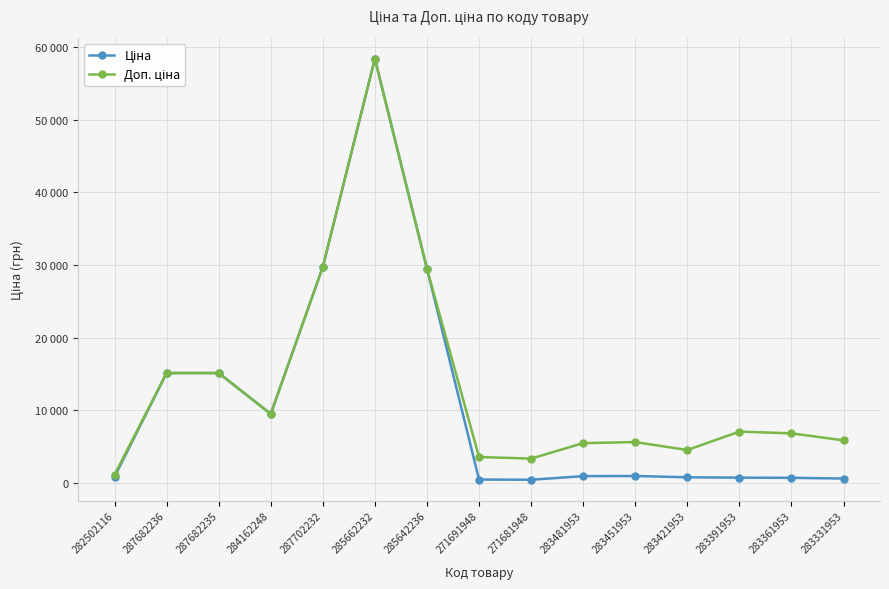

Is it true that Ціна equals 43634.2 at 285642236?

False